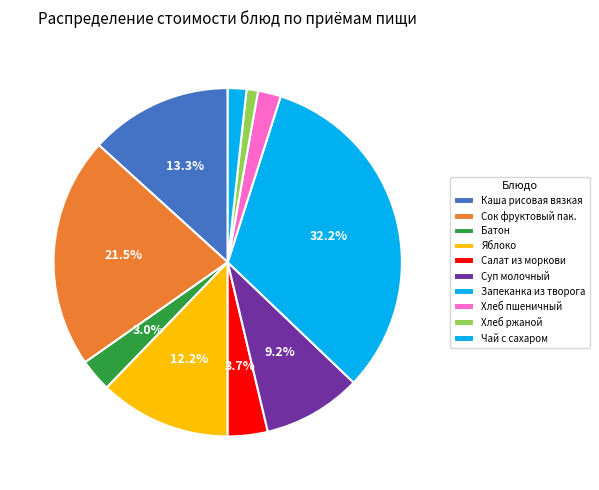

Which category has the biggest portion of the pie?

Запеканка из творога